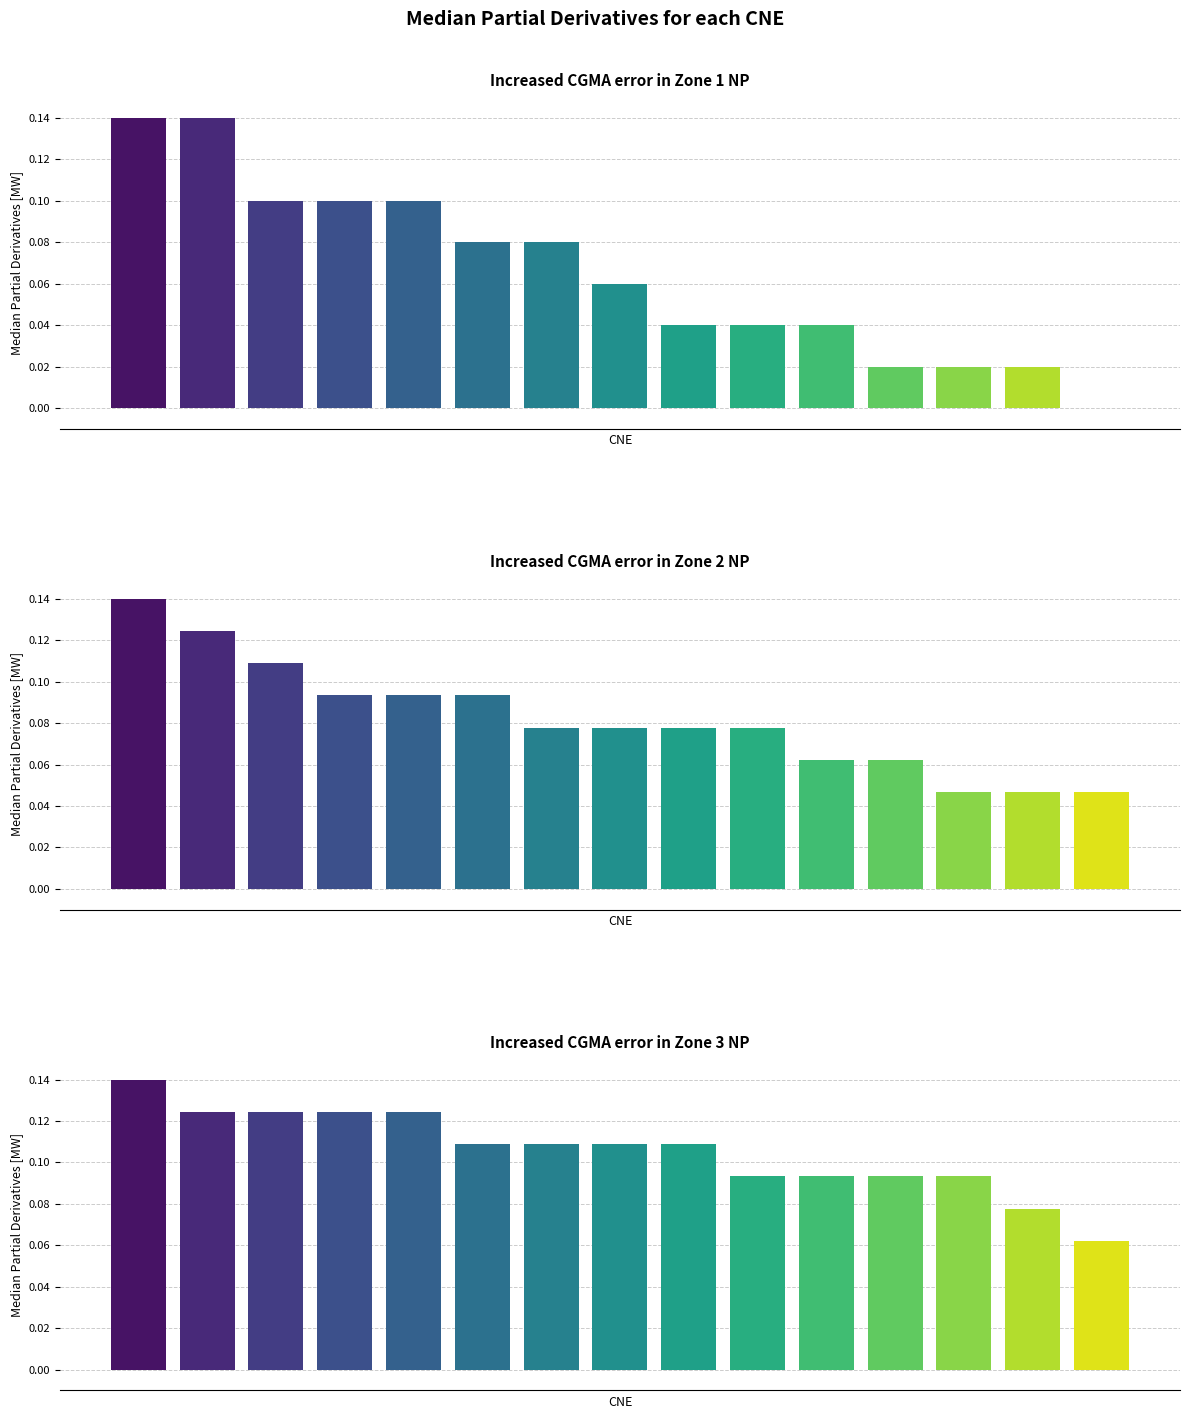

How many categories are shown in the chart?

15